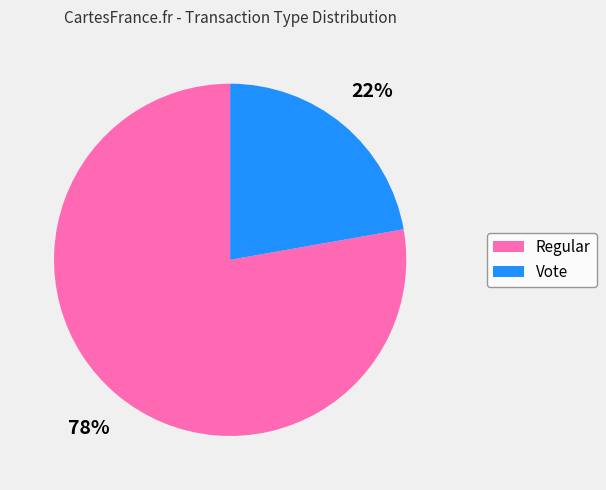

The Vote slice represents 12% of the pie. True or false?

False